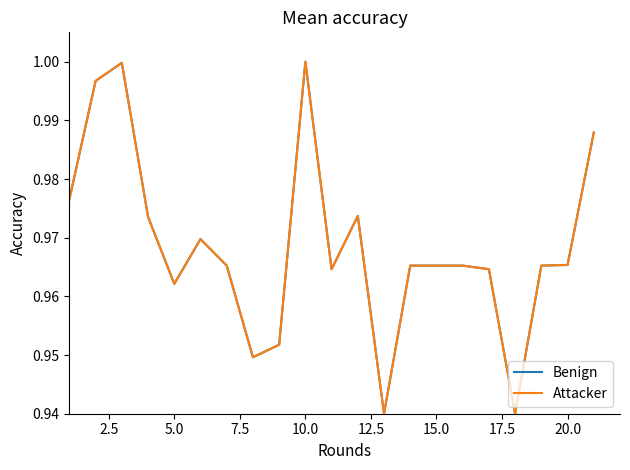

Reading left to right, extract all data points from this chart.

Benign: 1.0	1.0	1.0	1.0	1.0	1.0	1.0	0.9	1.0	1.0	1.0	1.0	0.9	1.0	1.0	1.0	1.0	0.9	1.0	1.0	1.0
Attacker: 1.0	1.0	1.0	1.0	1.0	1.0	1.0	0.9	1.0	1.0	1.0	1.0	0.9	1.0	1.0	1.0	1.0	0.9	1.0	1.0	1.0